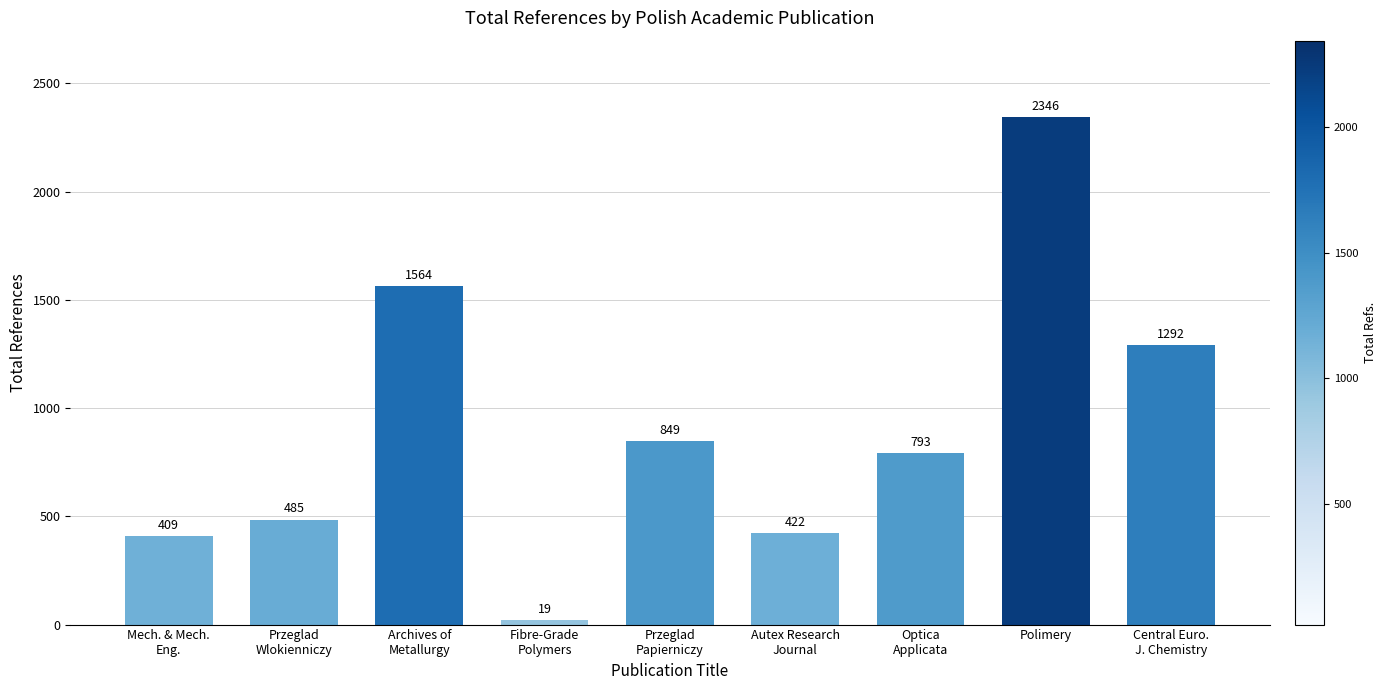

What position from the left is Przeglad
Papierniczy?

5